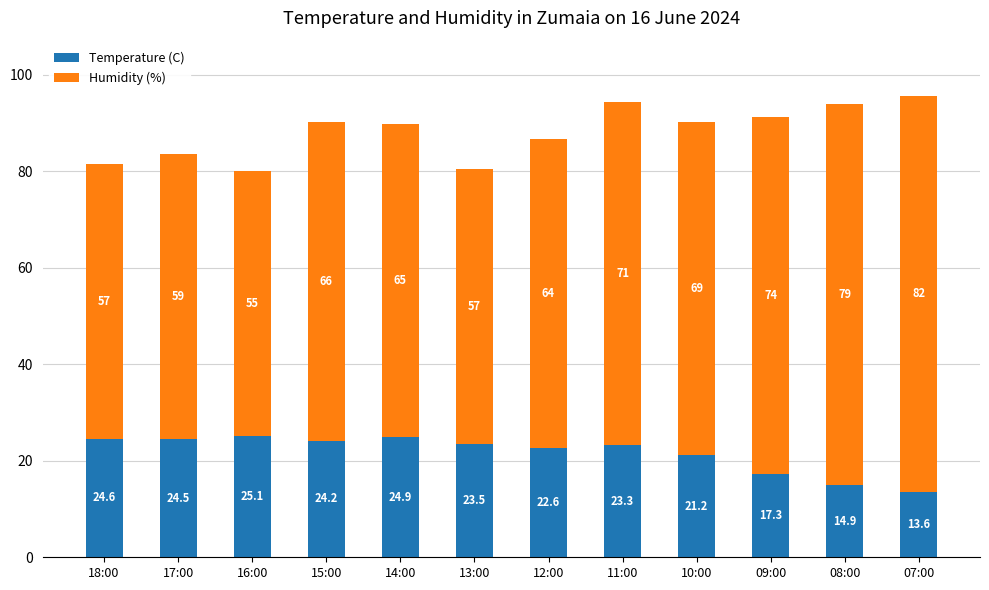

Does the chart contain stacked bars?

Yes